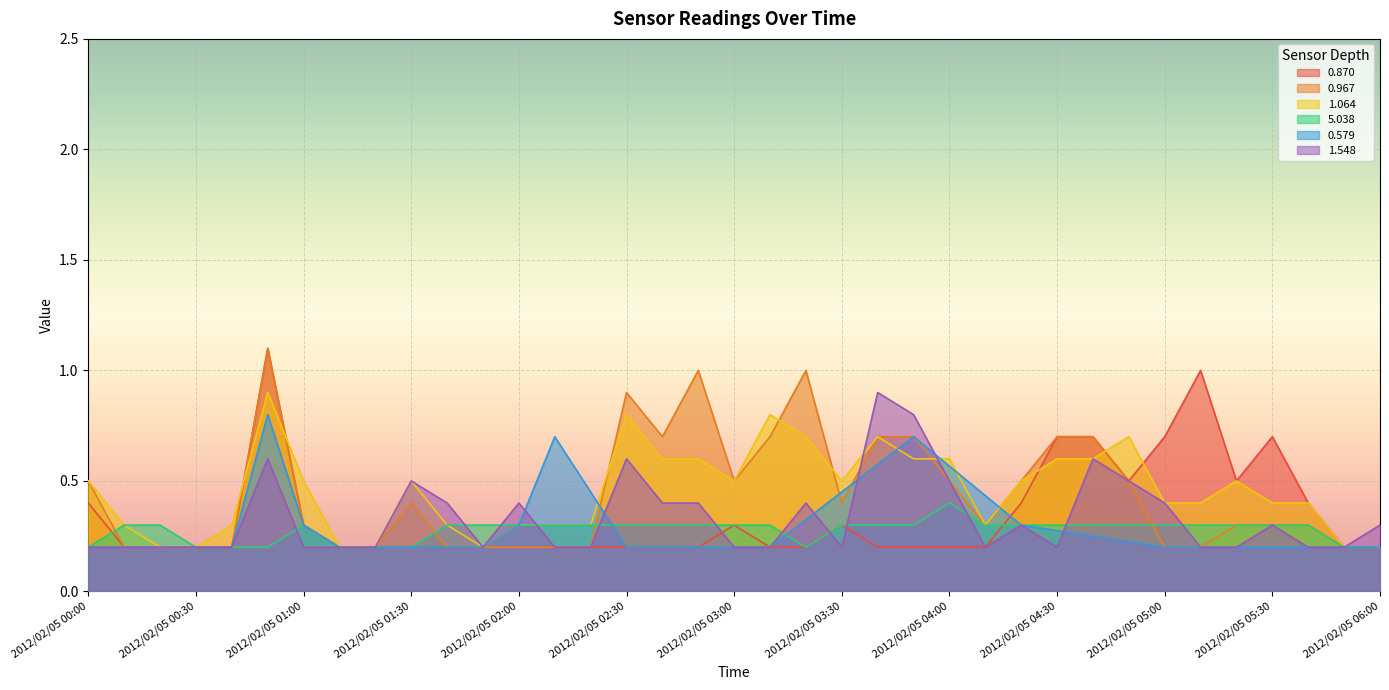

What are all the series names shown in the legend?

0.870, 0.967, 1.064, 5.038, 0.579, 1.548